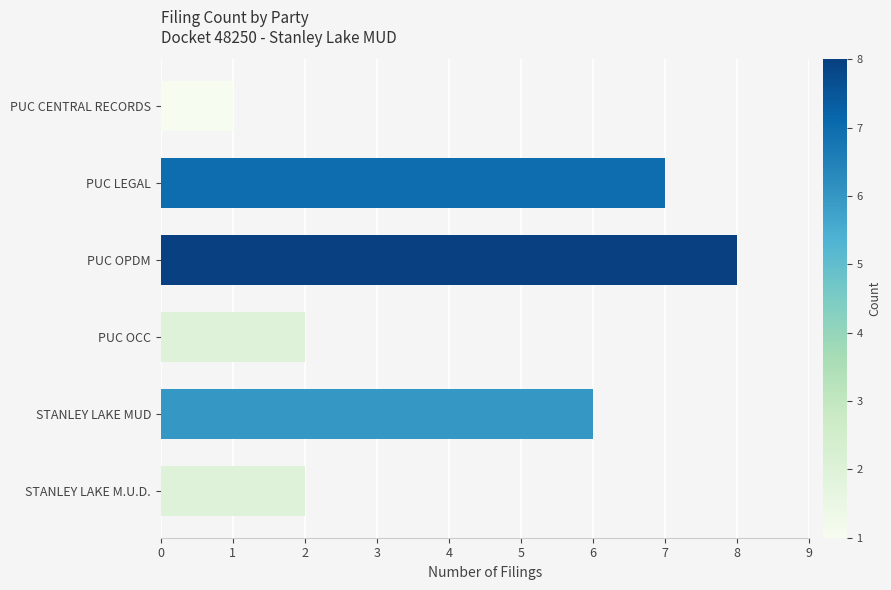

What is the average value?

4